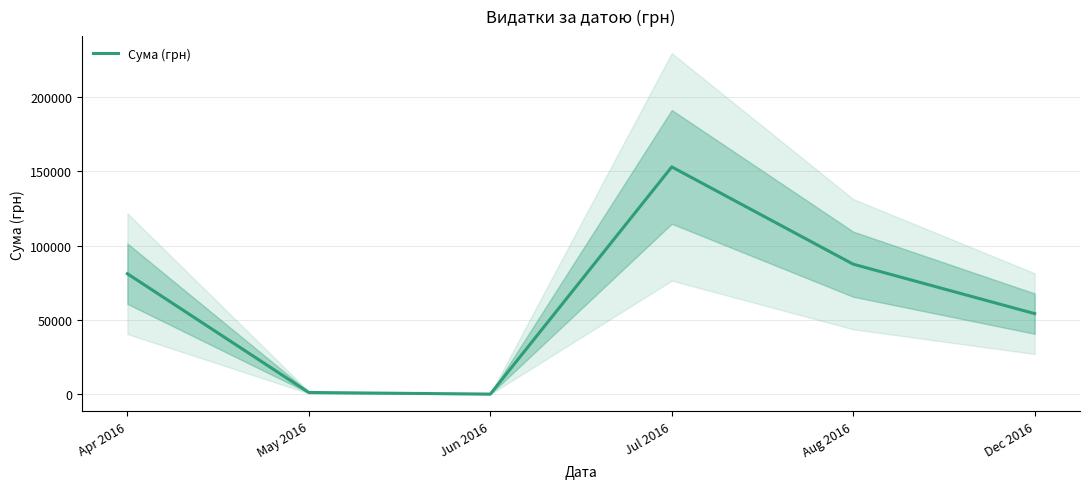

How many values exceed 81067?

3